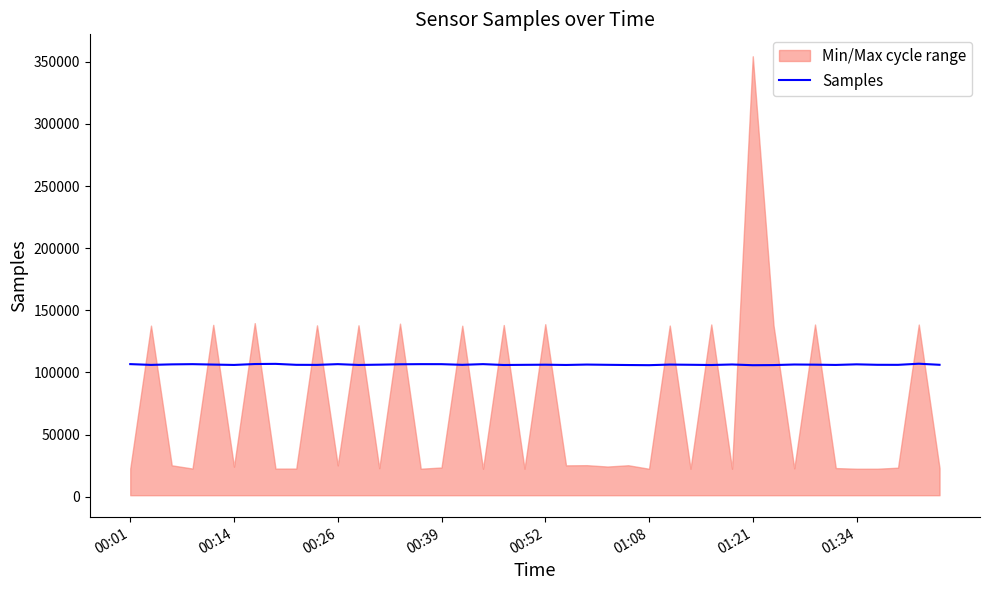

What is the value of the 31st point from the left?

105866